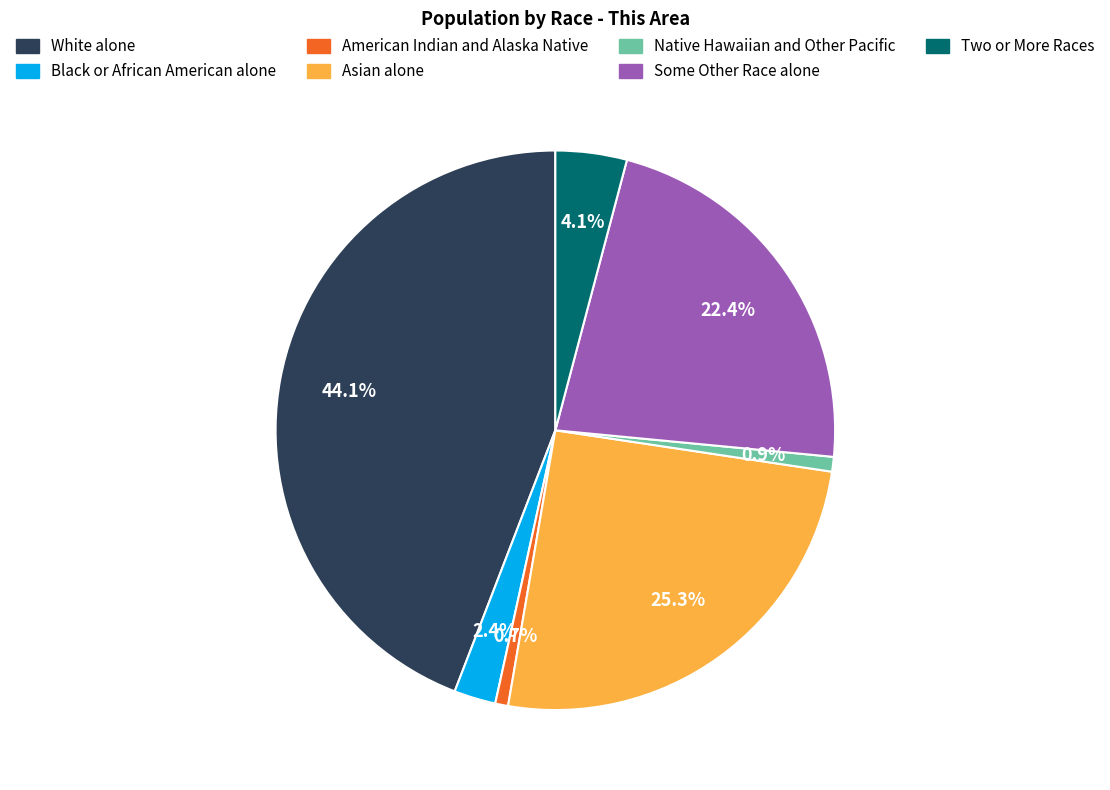

Combined, do Native Hawaiian and Other Pacific and Two or More Races account for over 50%?

No